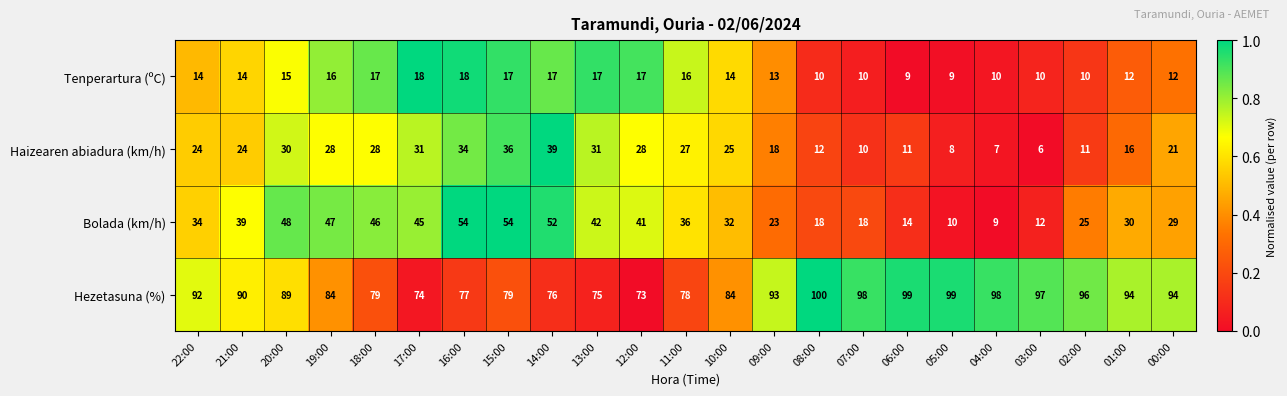

At 15:00, list the series in order from smallest to largest.

Tenperartura (ºC), Haizearen abiadura (km/h), Bolada (km/h), Hezetasuna (%)